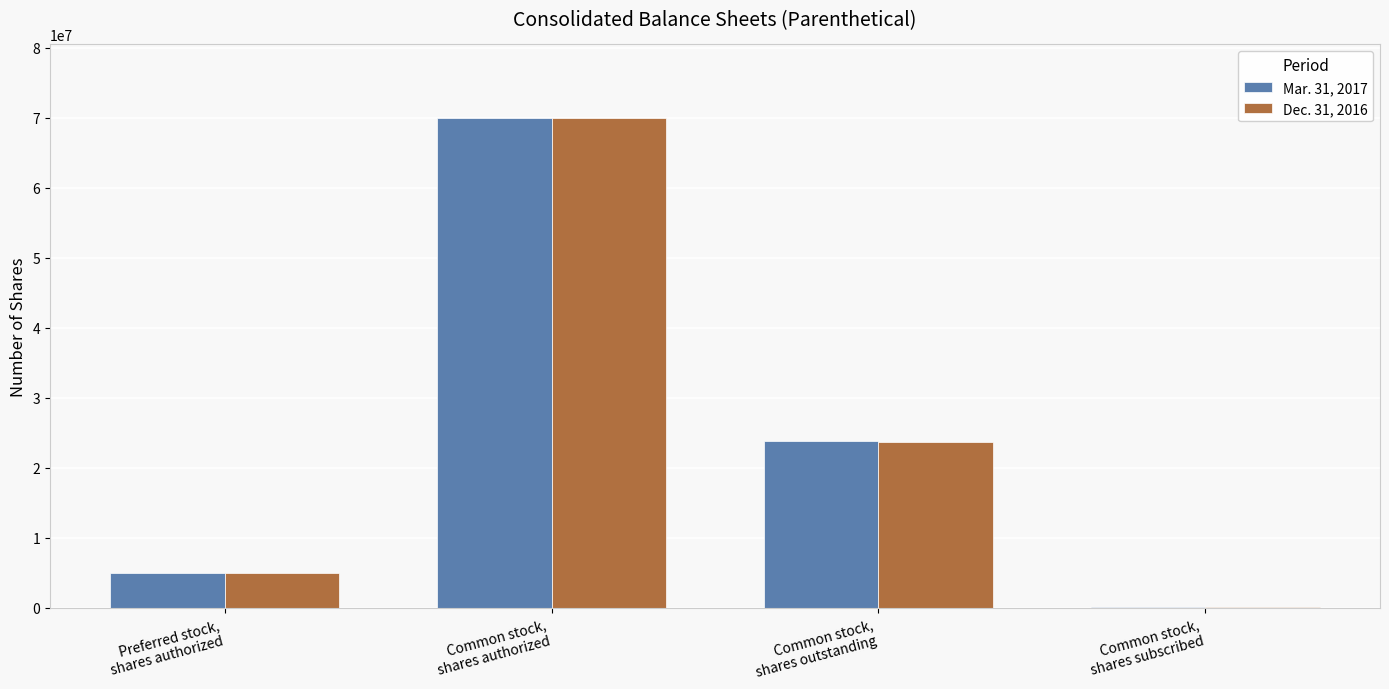

Is the value of Dec. 31, 2016 at Common stock,
shares authorized greater than the value of Mar. 31, 2017 at Common stock,
shares subscribed?

Yes